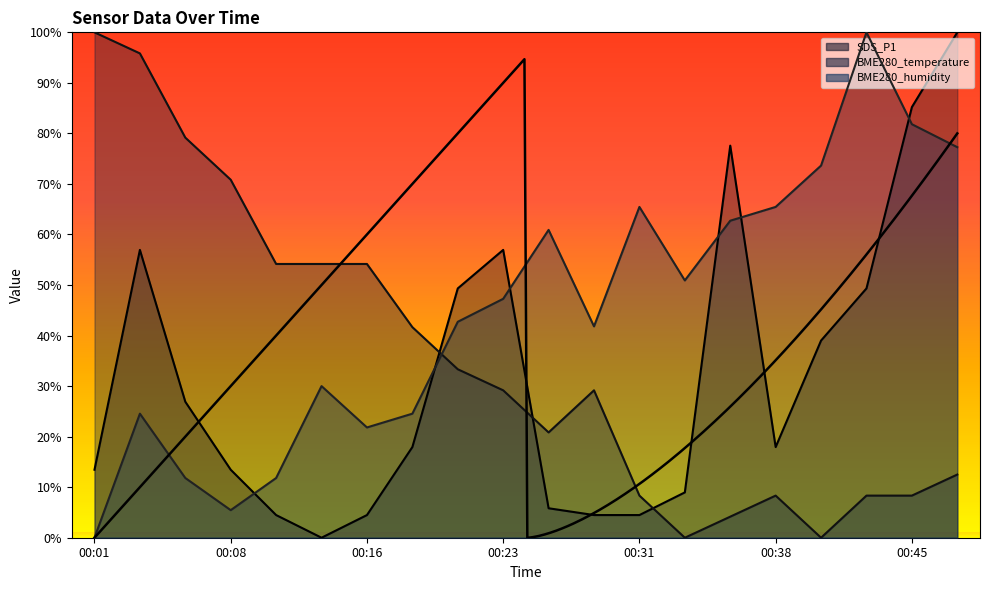

What is the difference between the highest and lowest values at 00:13?

54.2